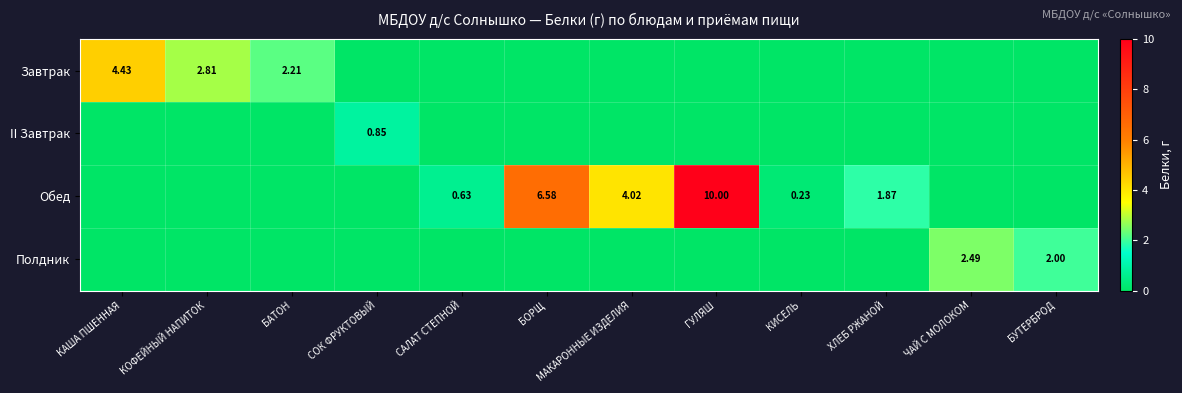

Is the value of Обед at МАКАРОННЫЕ ИЗДЕЛИЯ greater than the value of II Завтрак at БАТОН?

Yes